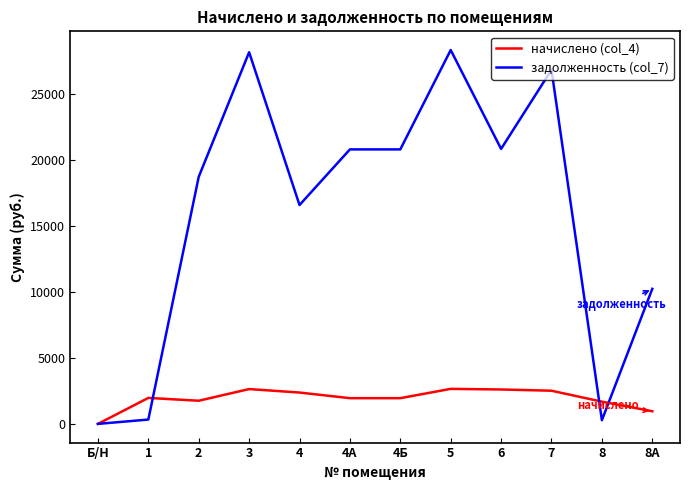

Which series has the largest range (max minus min)?

задолженность (col_7)